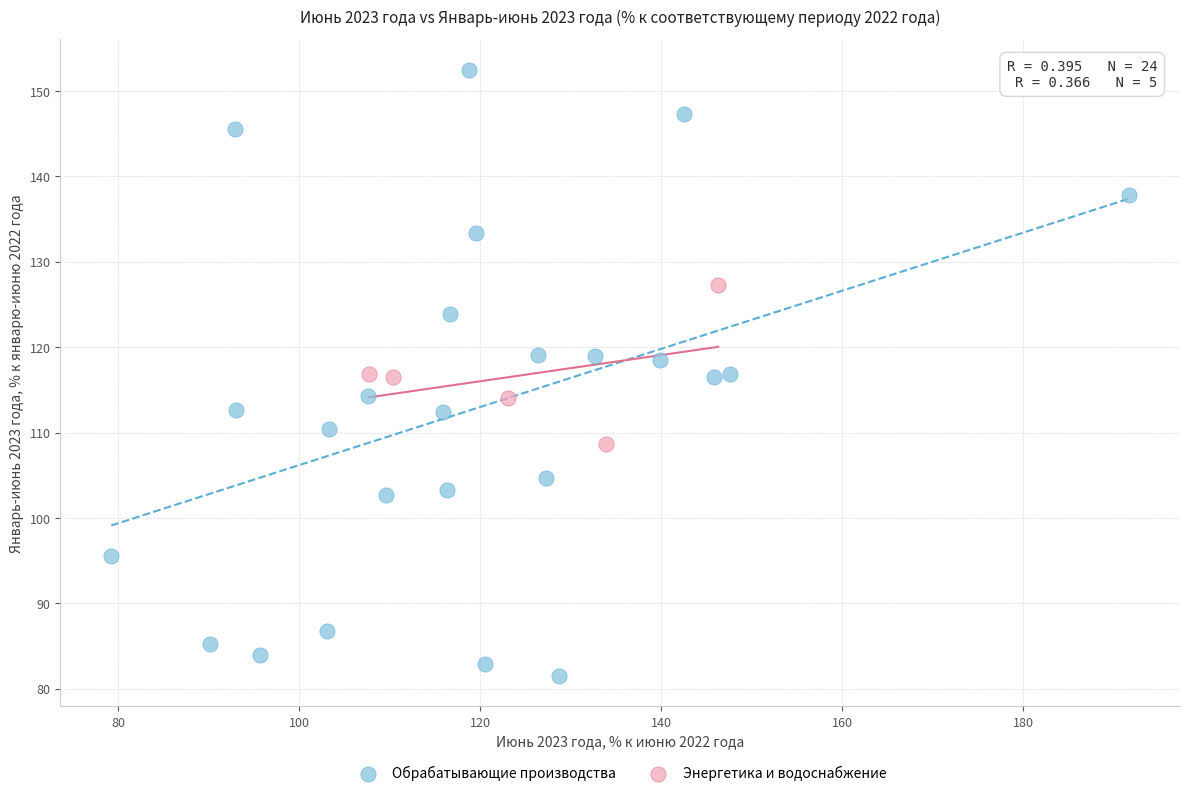

Which series has the widest spread of Y values?

Обрабатывающие производства